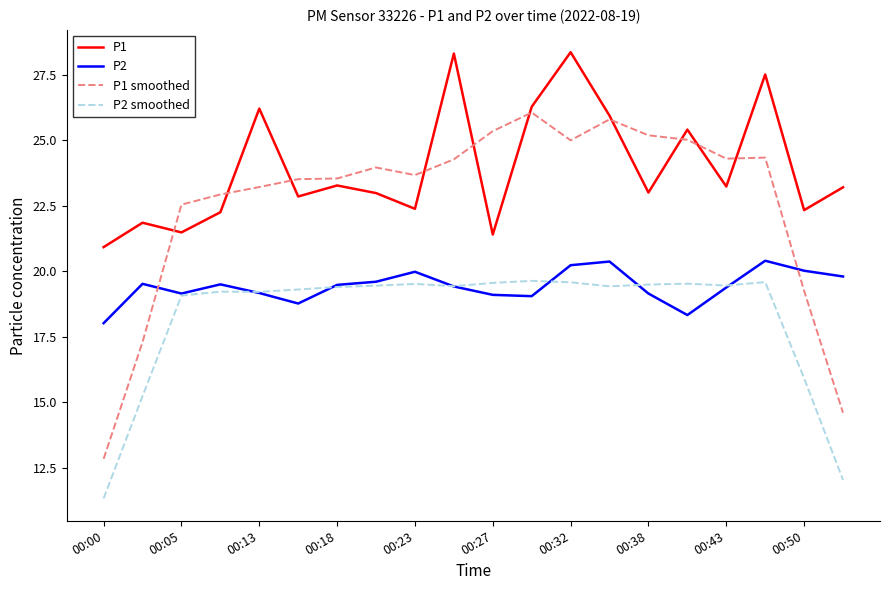

Which series has the largest range (max minus min)?

P1 smoothed